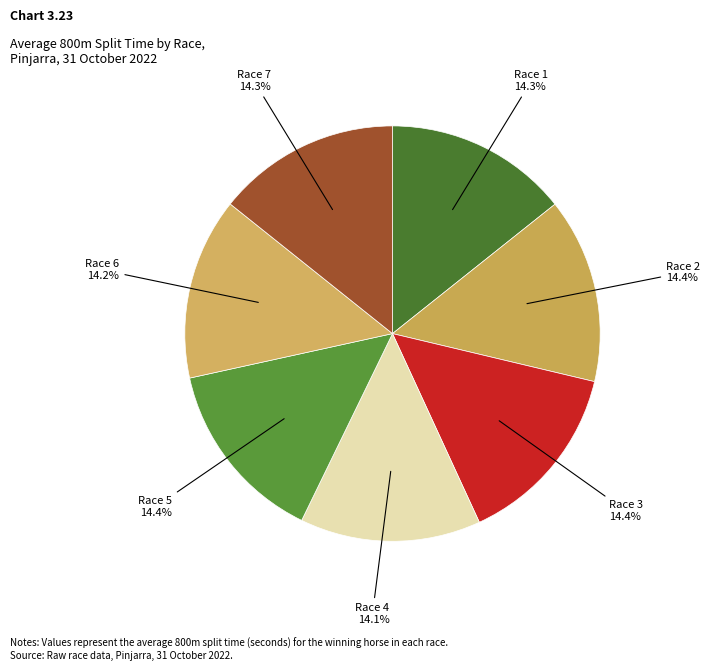

What portion of the pie excludes Race 1?

85.7%